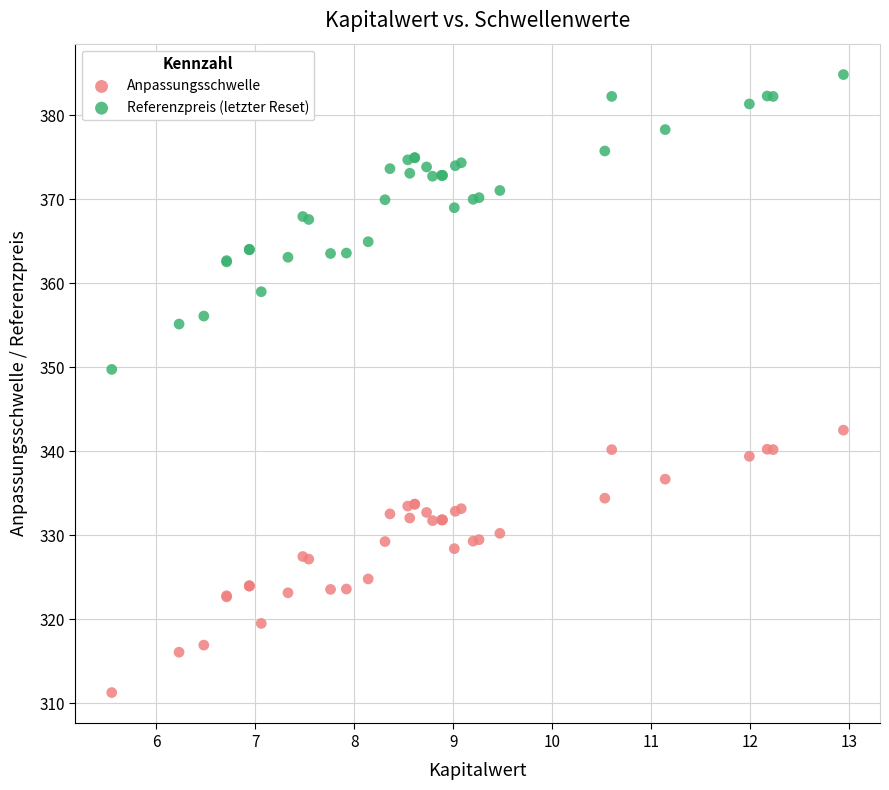

Which series has the largest Y range (max minus min)?

Referenzpreis (letzter Reset)